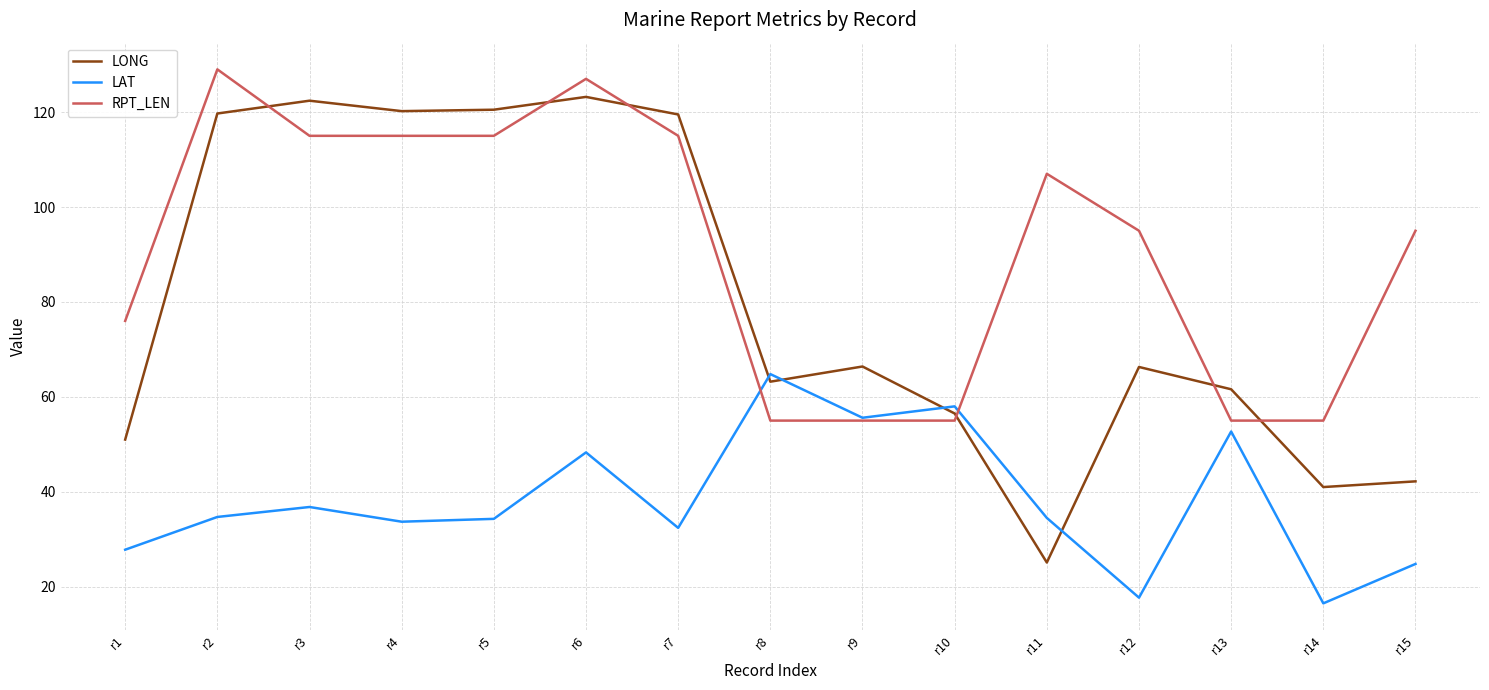

Rank the series at r11 from highest to lowest value.

RPT_LEN, LAT, LONG